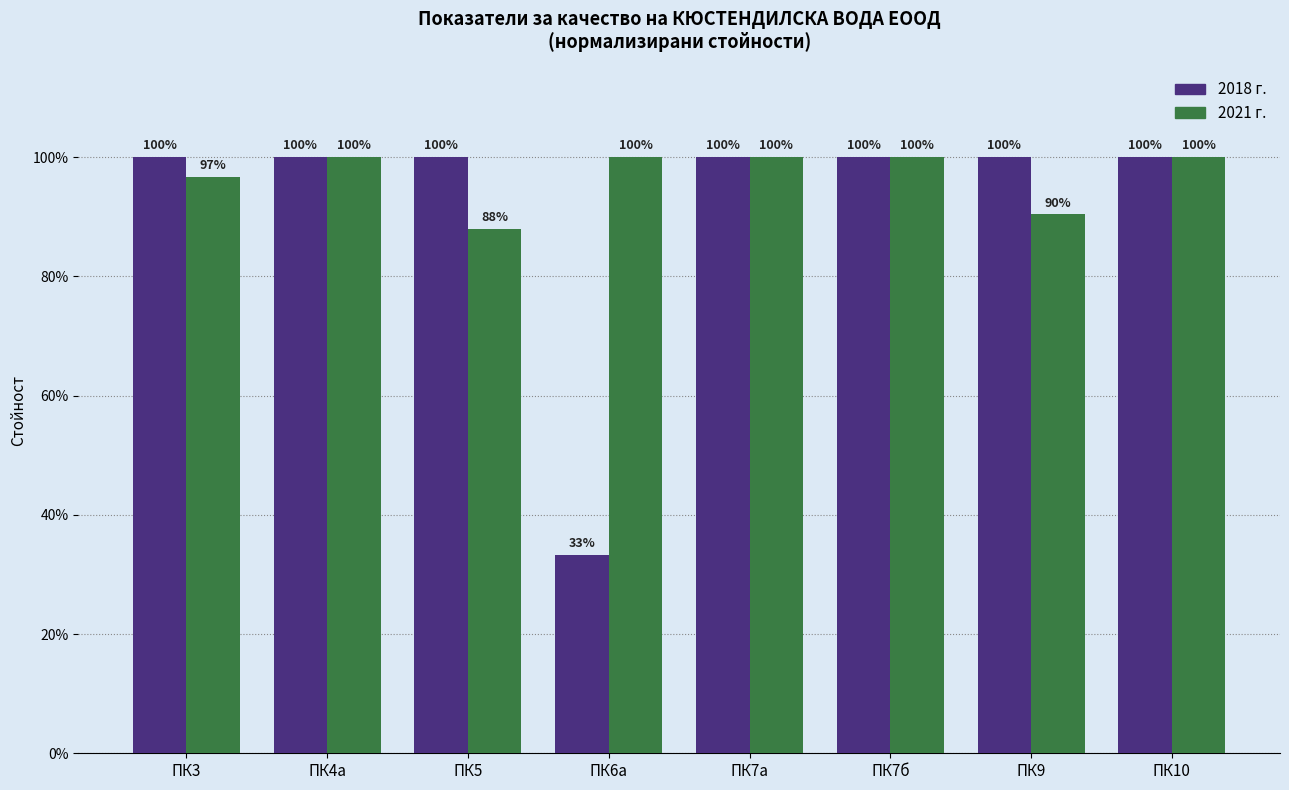

What is the difference between the second highest and minimum values in the 2021 г. series?

12.0